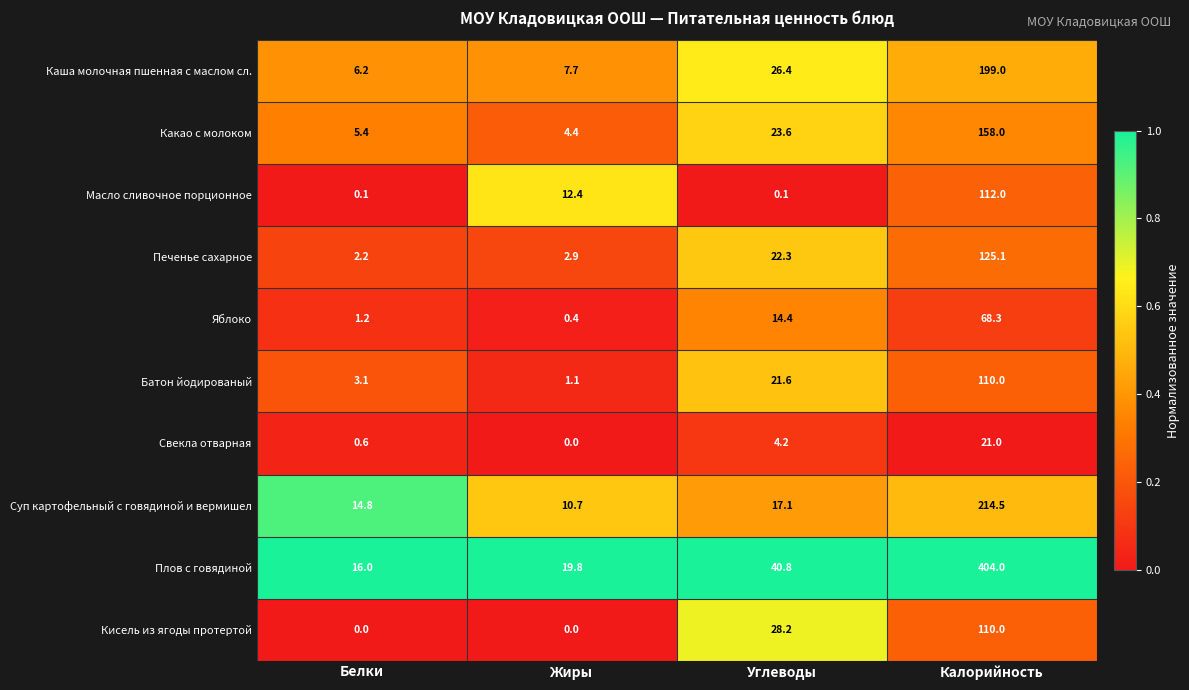

What is the average value of the Батон йодированый series?

34.0